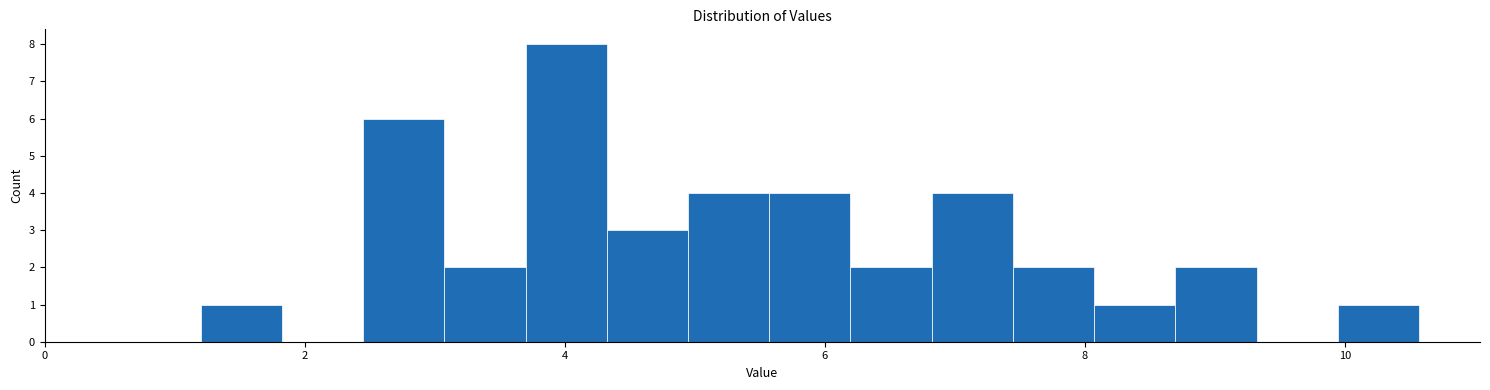

Around what value on the x-axis is the tallest bar? Give the approximate position of its centre, as read against the axis.

4.0